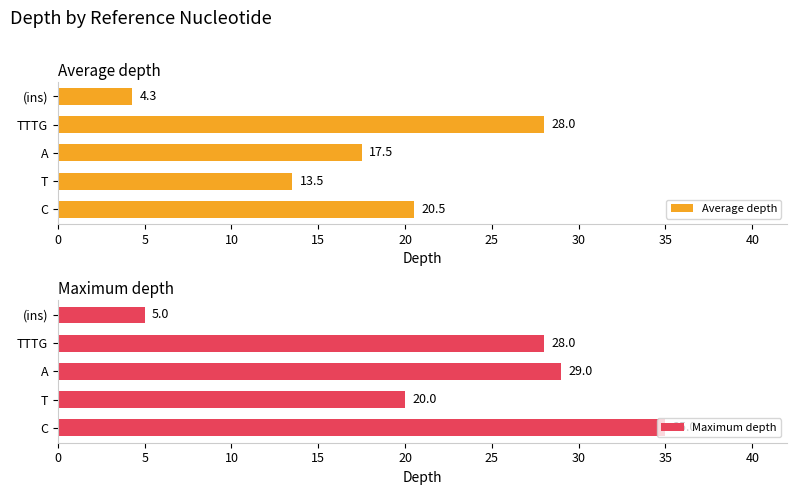

What is the difference between the Maximum depth values at (ins) and TTTG?

23